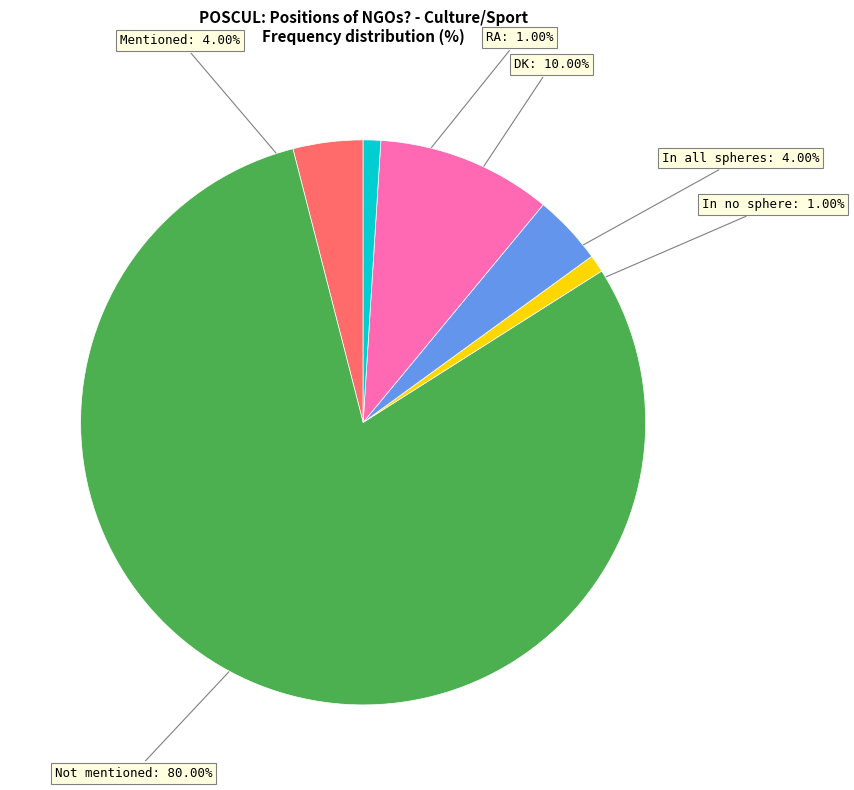

Is there a majority slice in this chart?

Yes